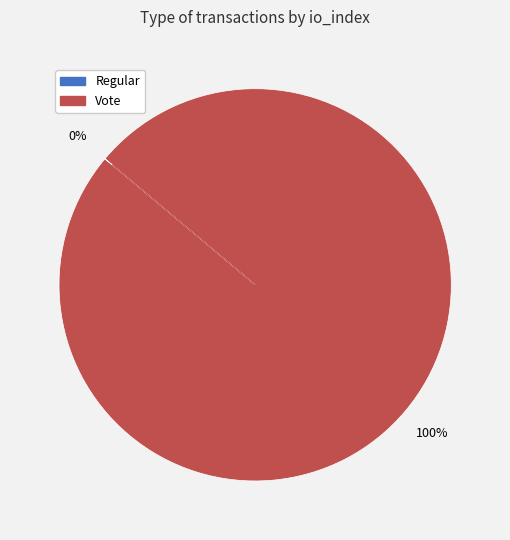

What percentage is NOT represented by Regular?

100.0%